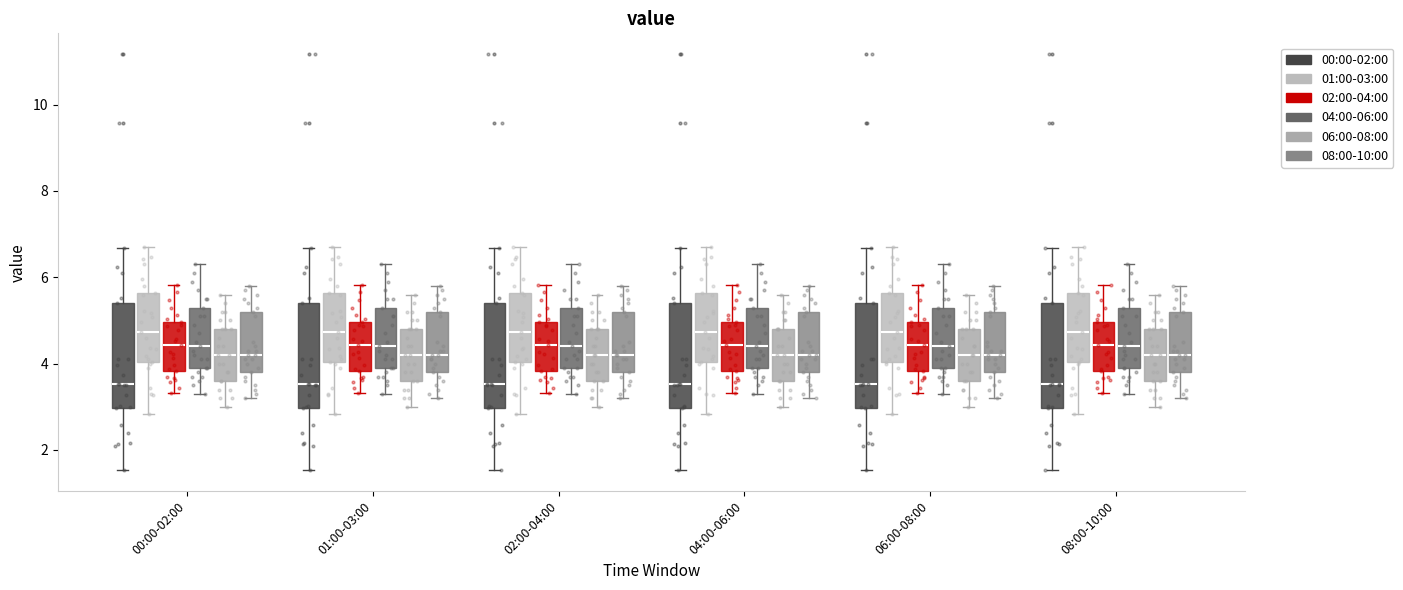

Where does the upper whisker of the box for 04:00-06:00 (01:00-03:00) end on the y-axis? The values are not printed on the chart, so give them approximately, as read against the axis.

6.8